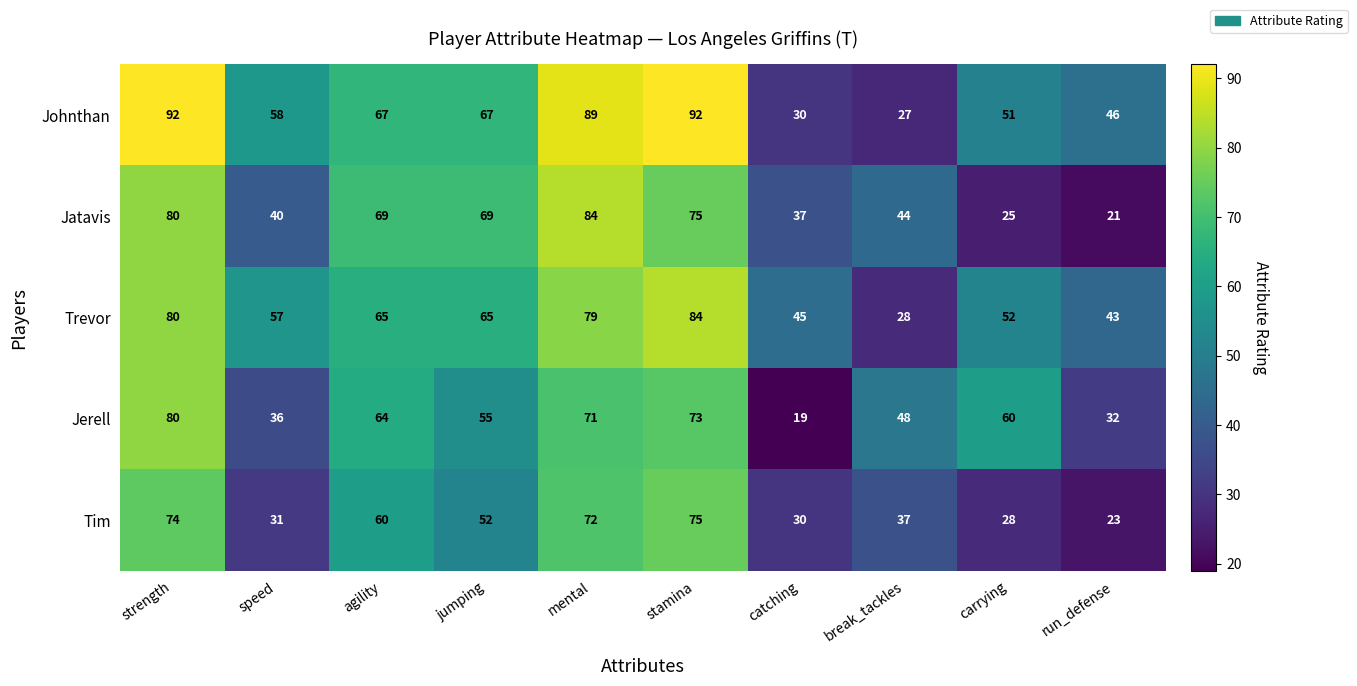

Which series has the widest spread of values?

Johnthan